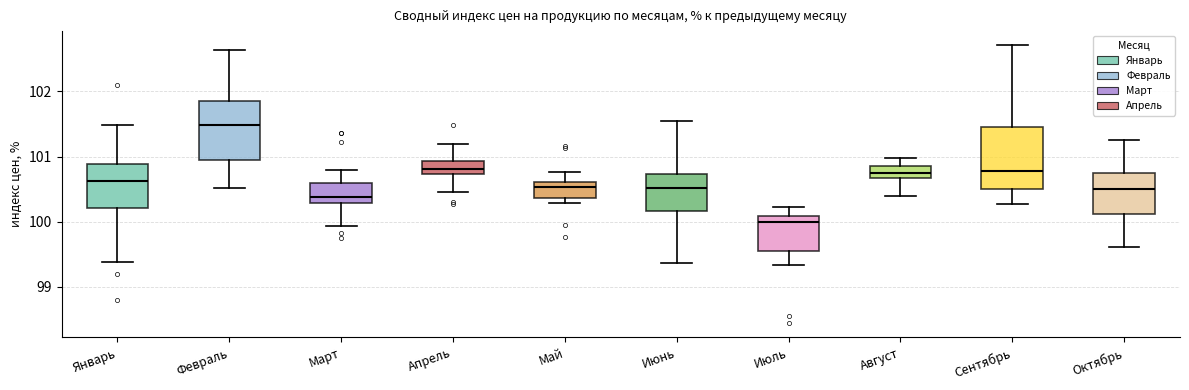

Where does the upper whisker of the box for Октябрь end on the y-axis? The values are not printed on the chart, so give them approximately, as read against the axis.

101.3